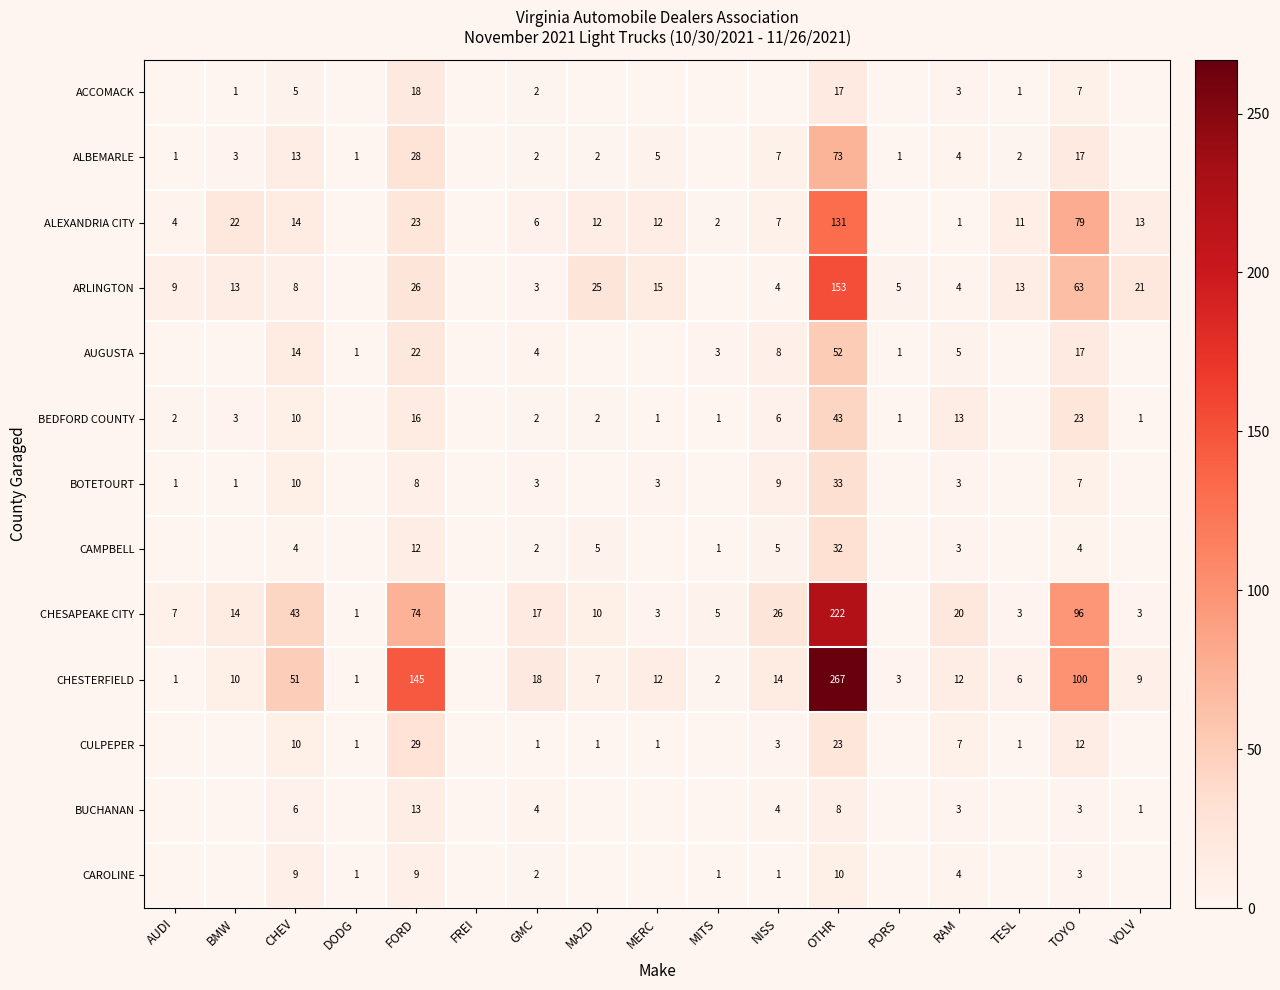

What is the sum of the CHESTERFIELD values at BMW and NISS?

24